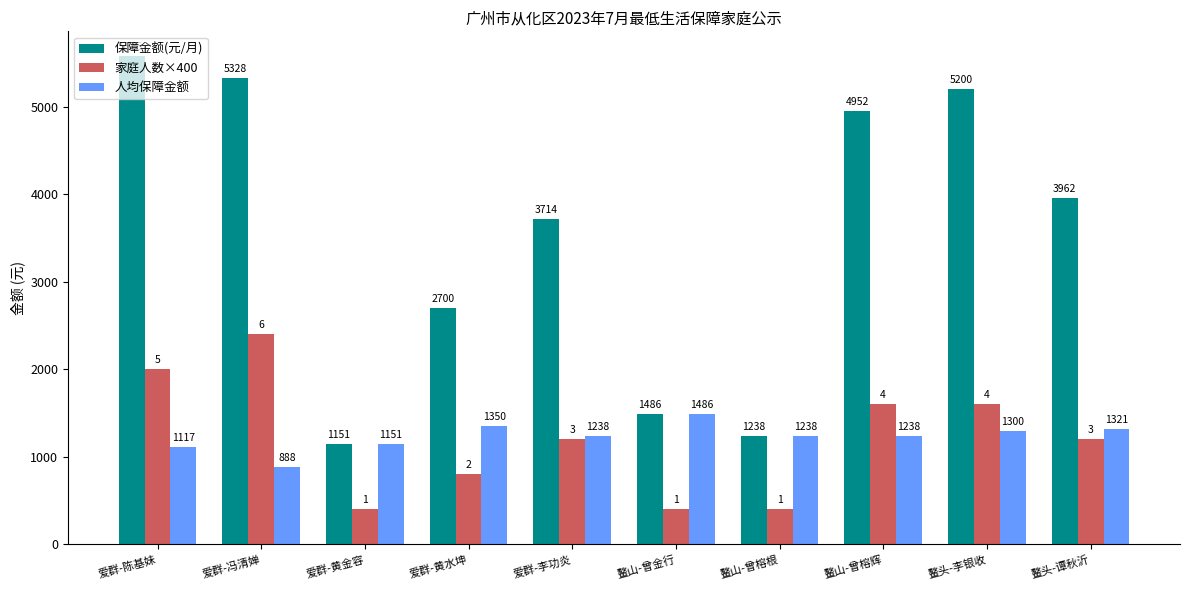

Which series changed the most between 鳌头-李银收 and 鳌头-谭秋沂?

保障金额(元/月)